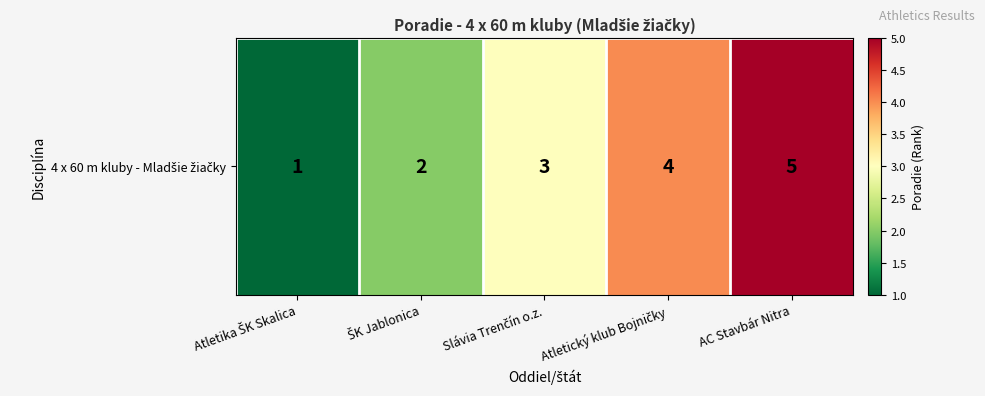

Count the values in the range 2 to 4.

3